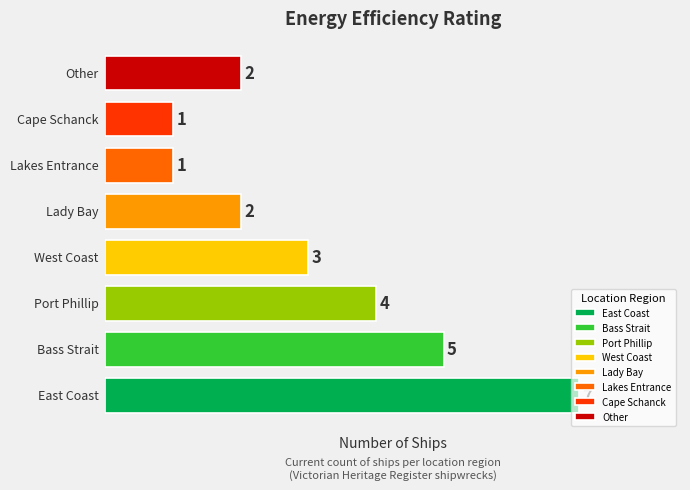

Count the values in the range 2 to 5.

5